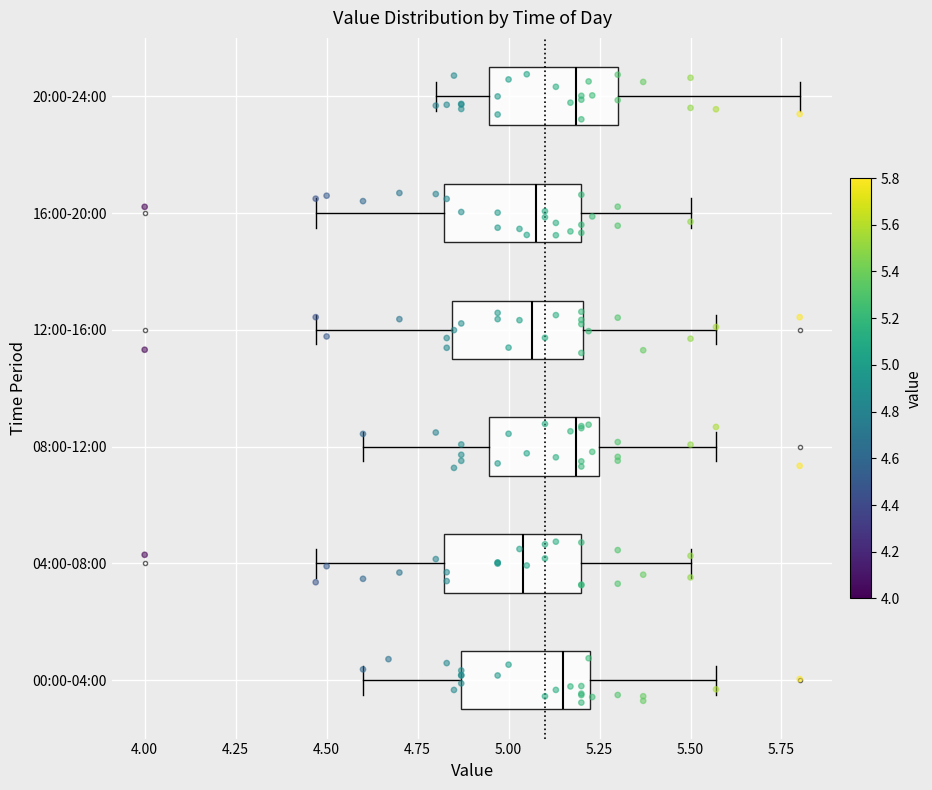

Where is the right edge of the box for 04:00-08:00 on the x-axis? The values are not printed on the chart, so give them approximately, as read against the axis.

5.20